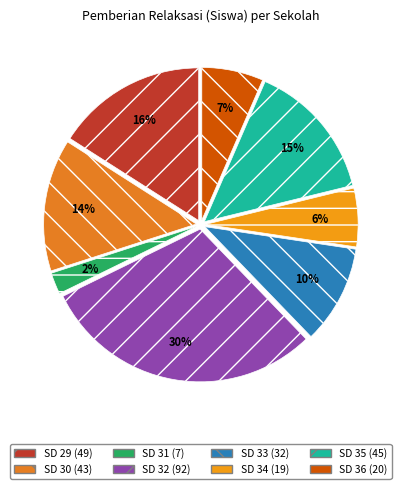

How many slices are in this pie chart?

8